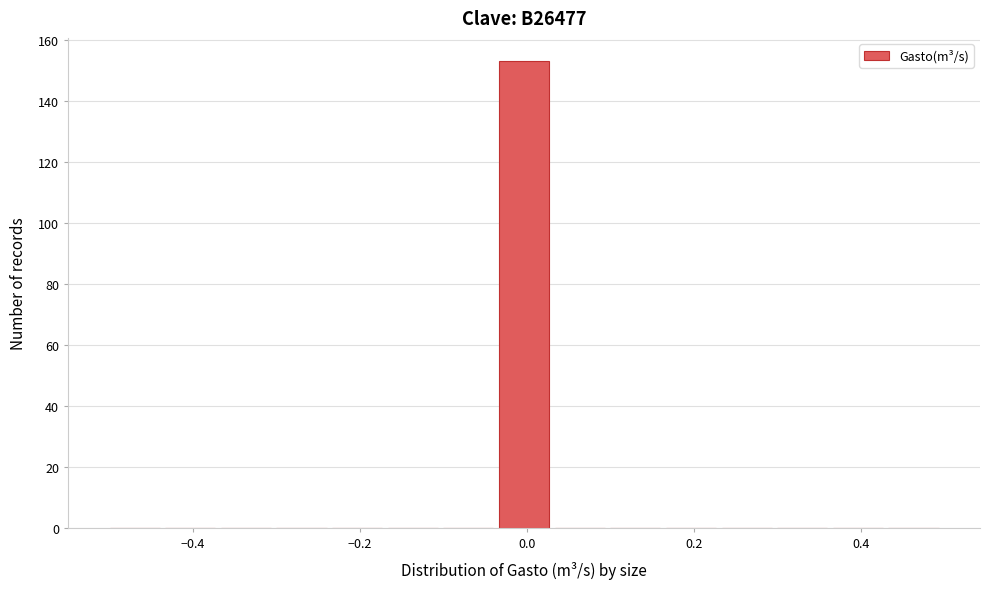

Around what value on the x-axis is the tallest bar? Give the approximate position of its centre, as read against the axis.

0.00